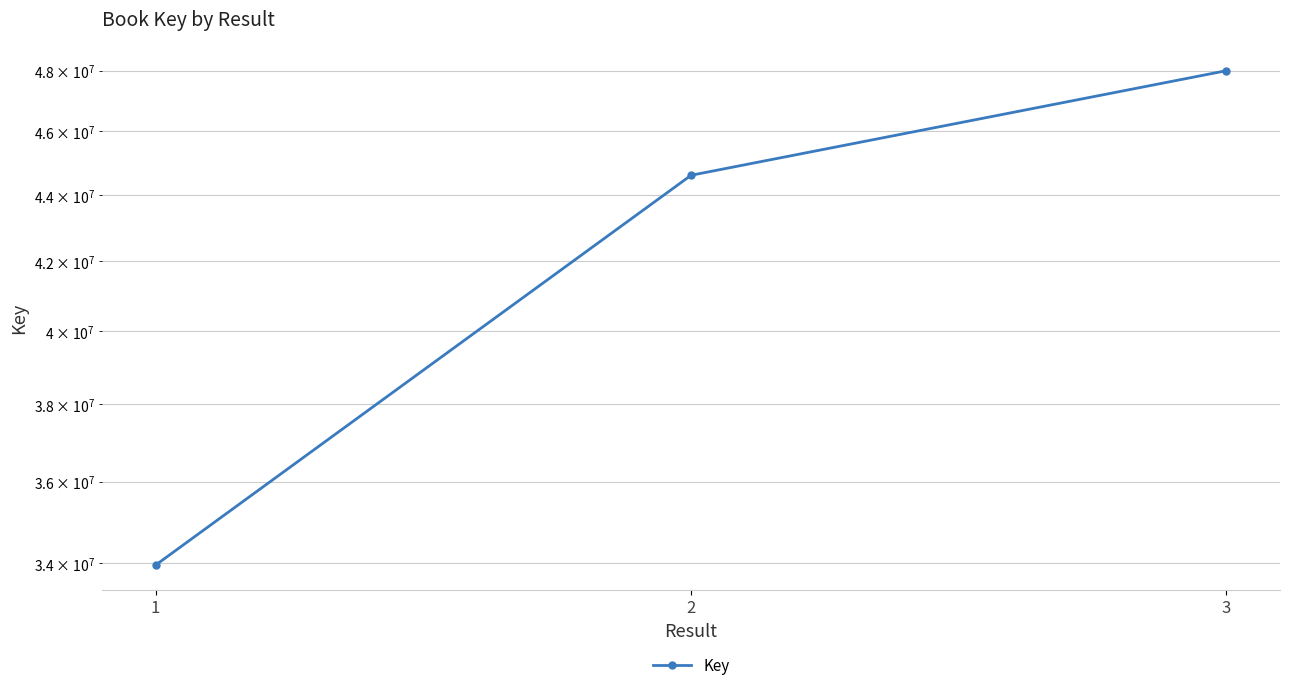

Count the number of data series in this chart.

1